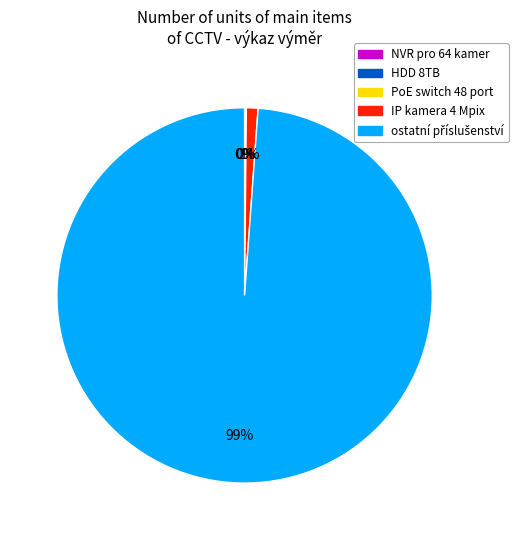

To the nearest percent, what is the difference between the largest and smallest slice percentages?

99%